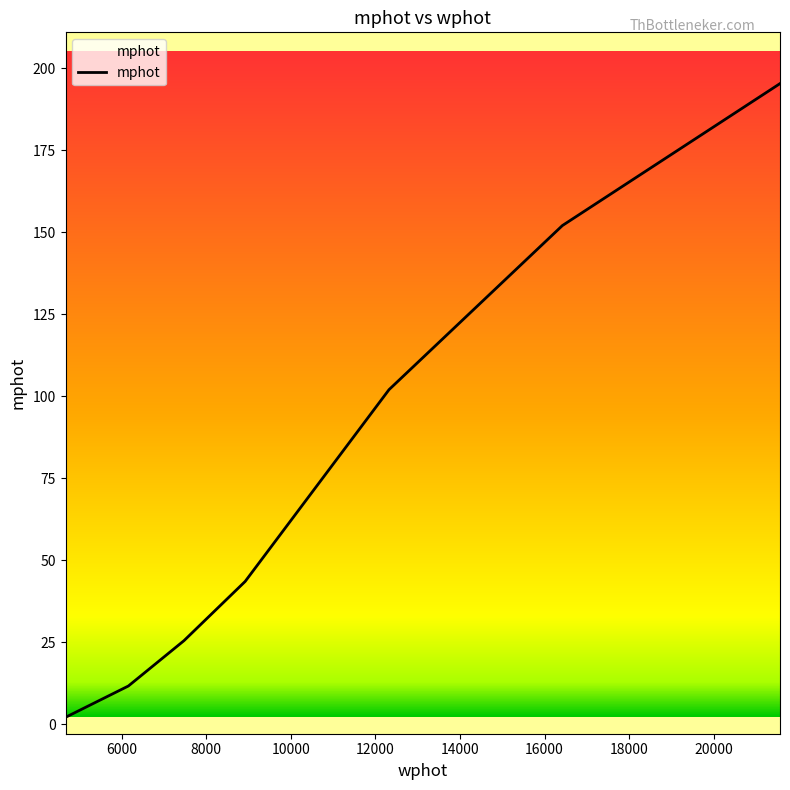

What is the average value?

76.0